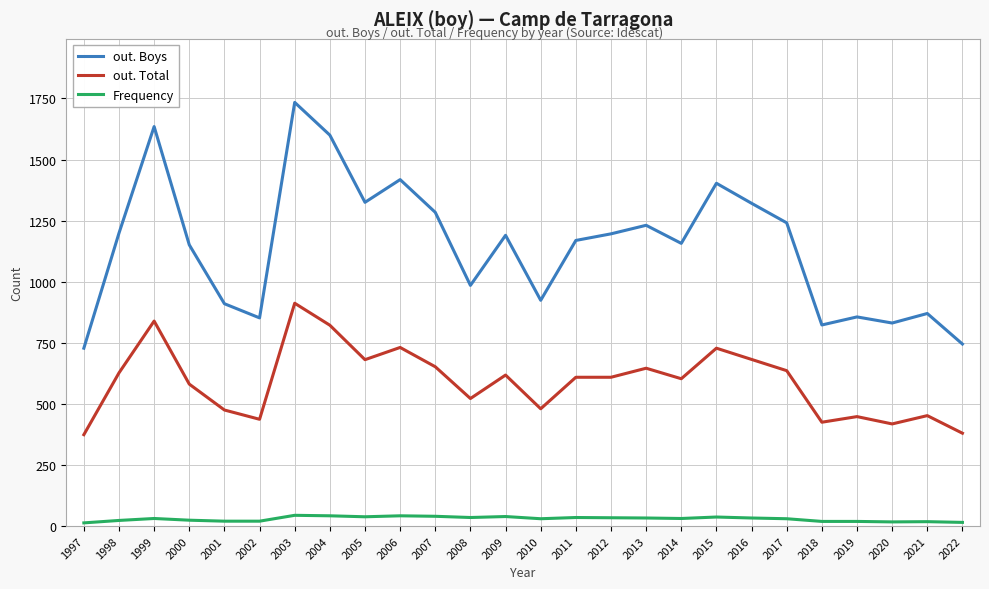

Between 1998 and 2000, which series saw the biggest shift?

out. Boys